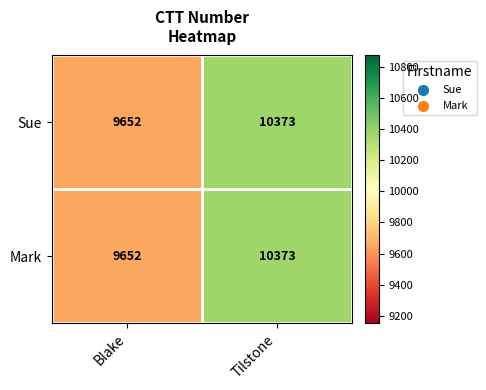

What is the approximate value of Sue at Blake, to the nearest 100?

9700